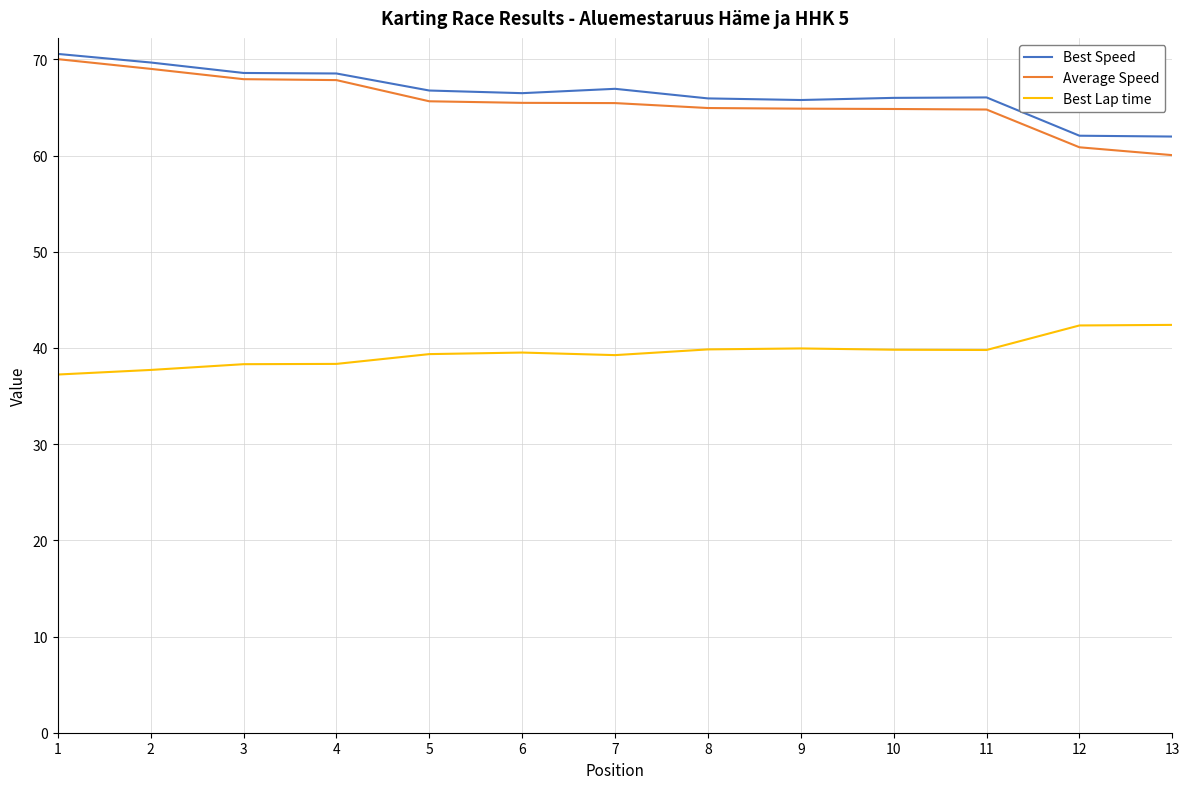

What is the spread (max minus min) of values at 9?

25.8